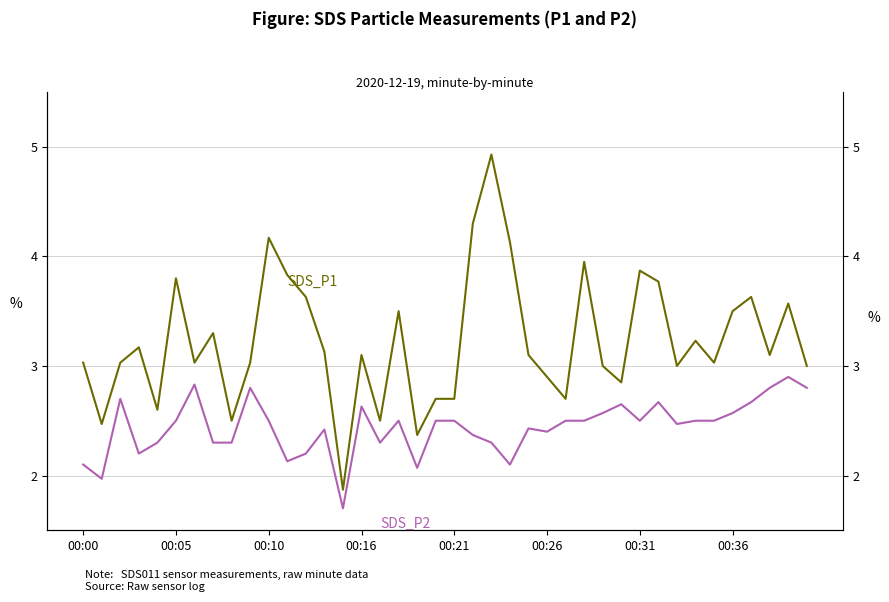

True or false: SDS_P1 has a value of 5.0 at 17.

False